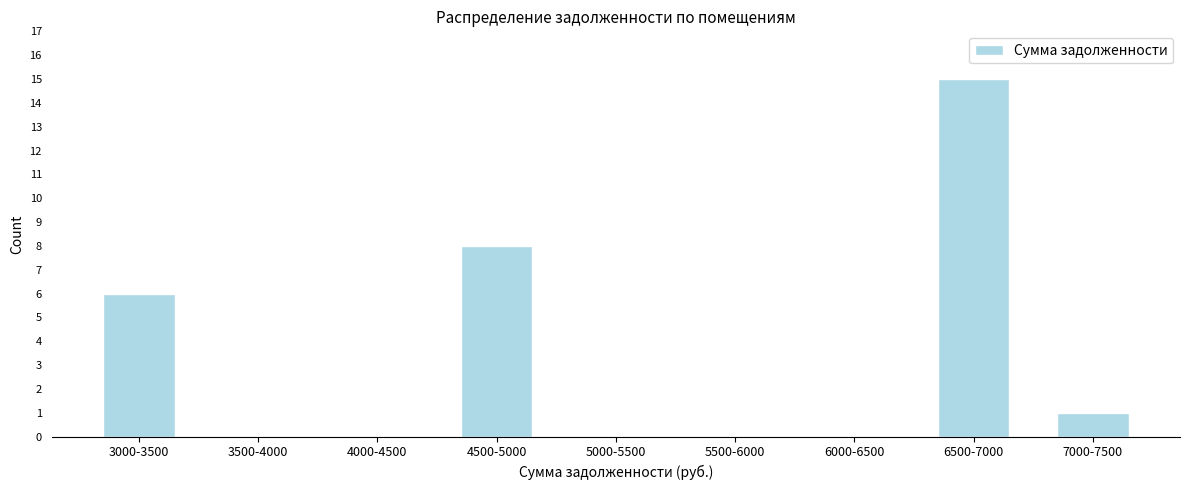

Reading right to left, transcribe all the data shown in this chart.

7000-7500=1	6500-7000=15	6000-6500=0	5500-6000=0	5000-5500=0	4500-5000=8	4000-4500=0	3500-4000=0	3000-3500=6